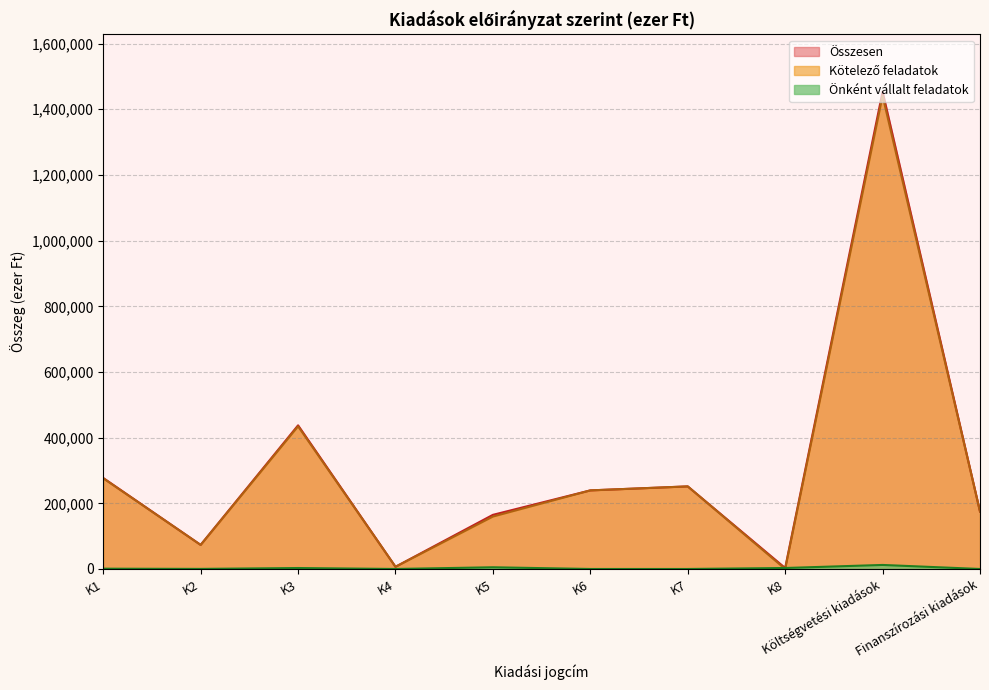

What are all the series names shown in the legend?

Összesen, Kötelező feladatok, Önként vállalt feladatok